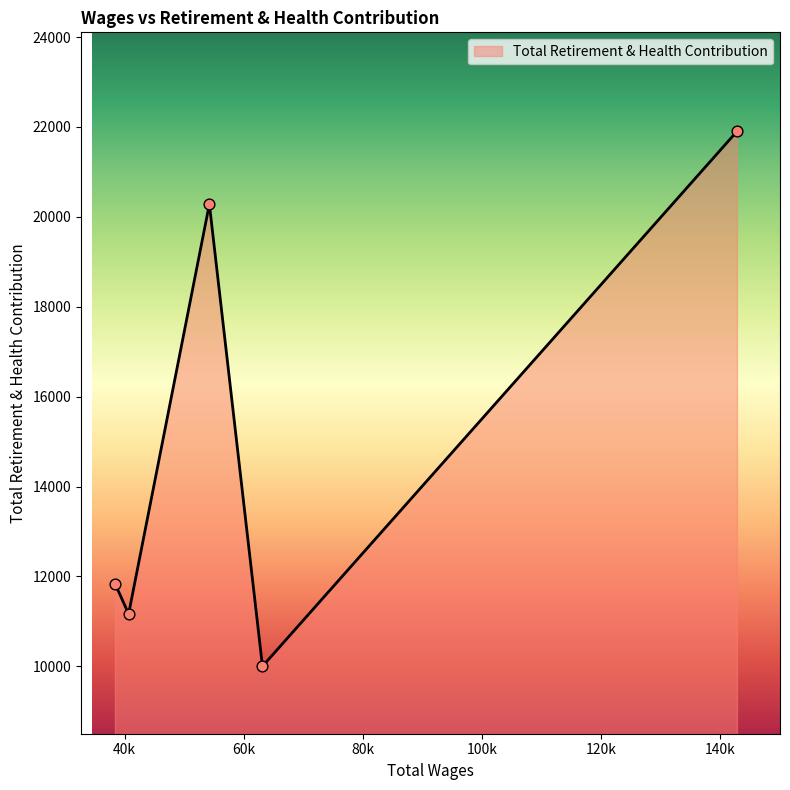

True or false: there are more than 1 points higher than both neighbors.

False